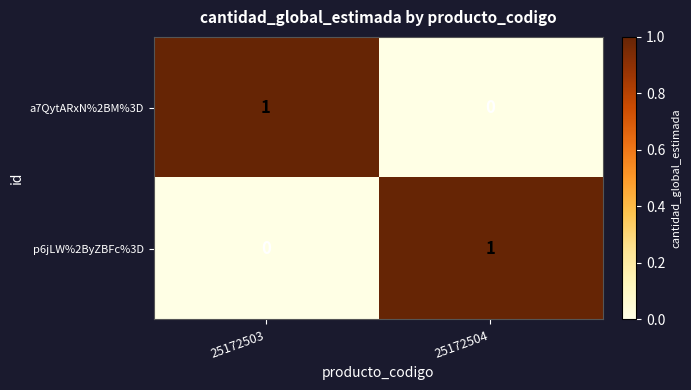

What is the greatest value displayed?

1